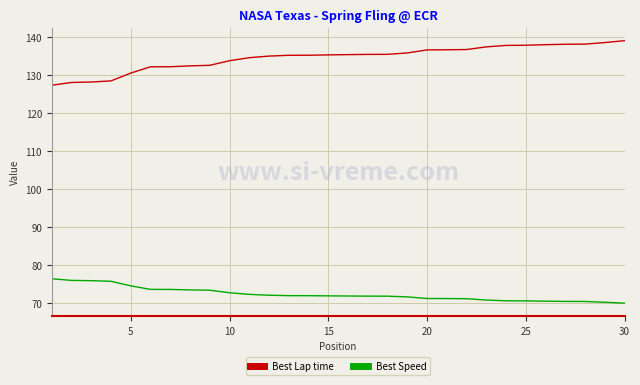

True or false: Best Speed and Best Lap time cross at least once.

False